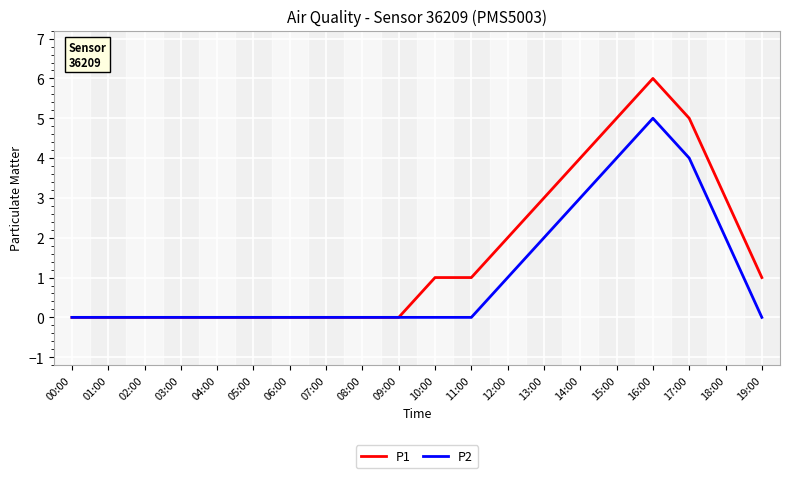

Between 03:00 and 12:00, which series saw the biggest shift?

P1